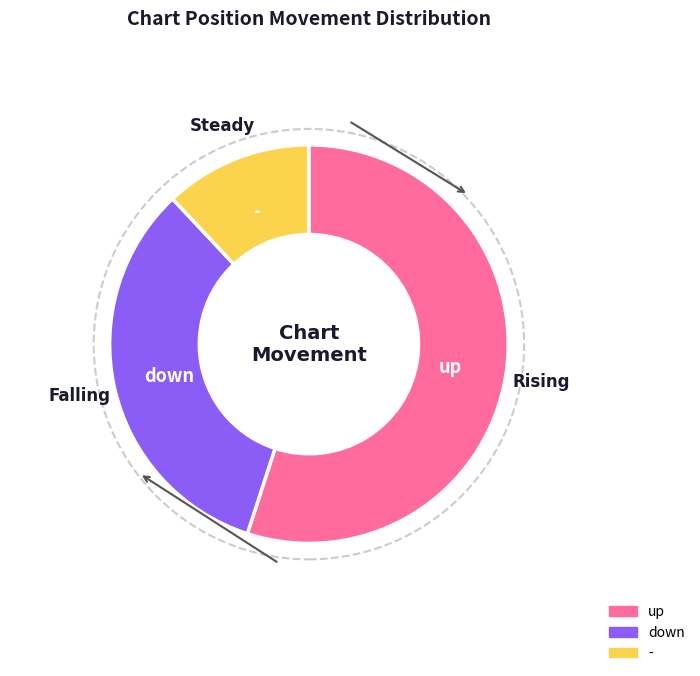

Is there any slice that represents more than half of the pie?

Yes